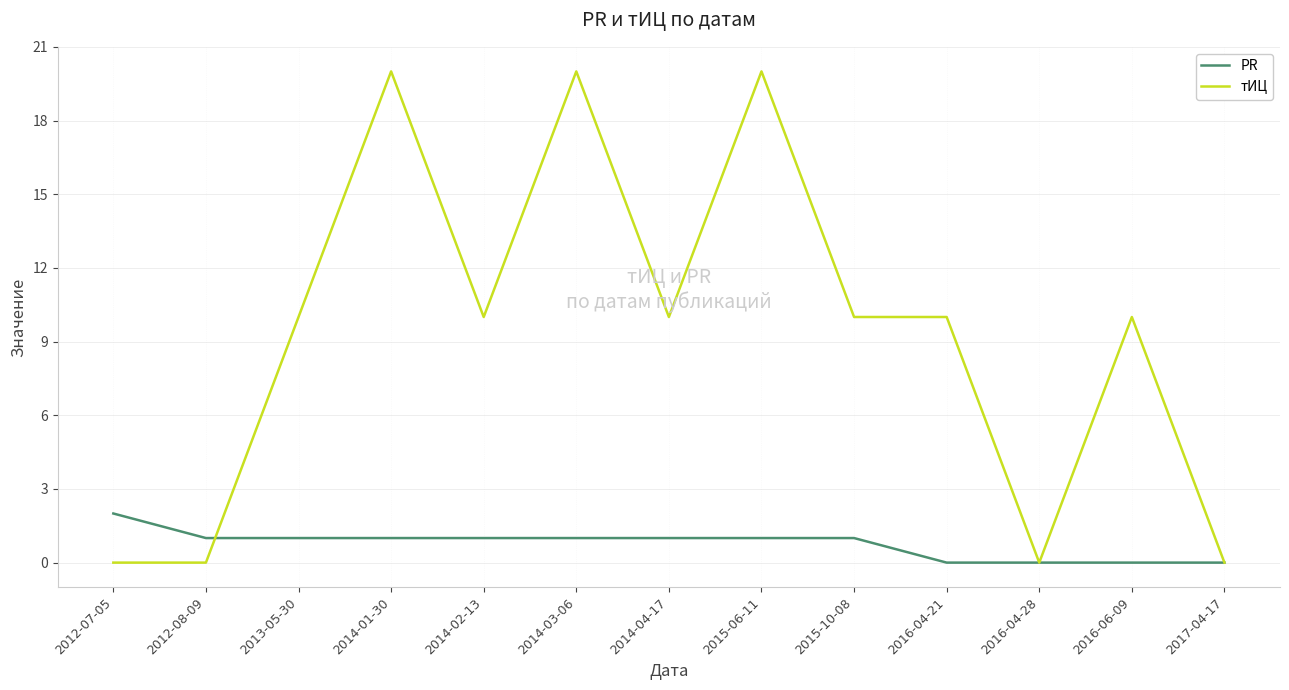

What is the sum of all тИЦ values?

120